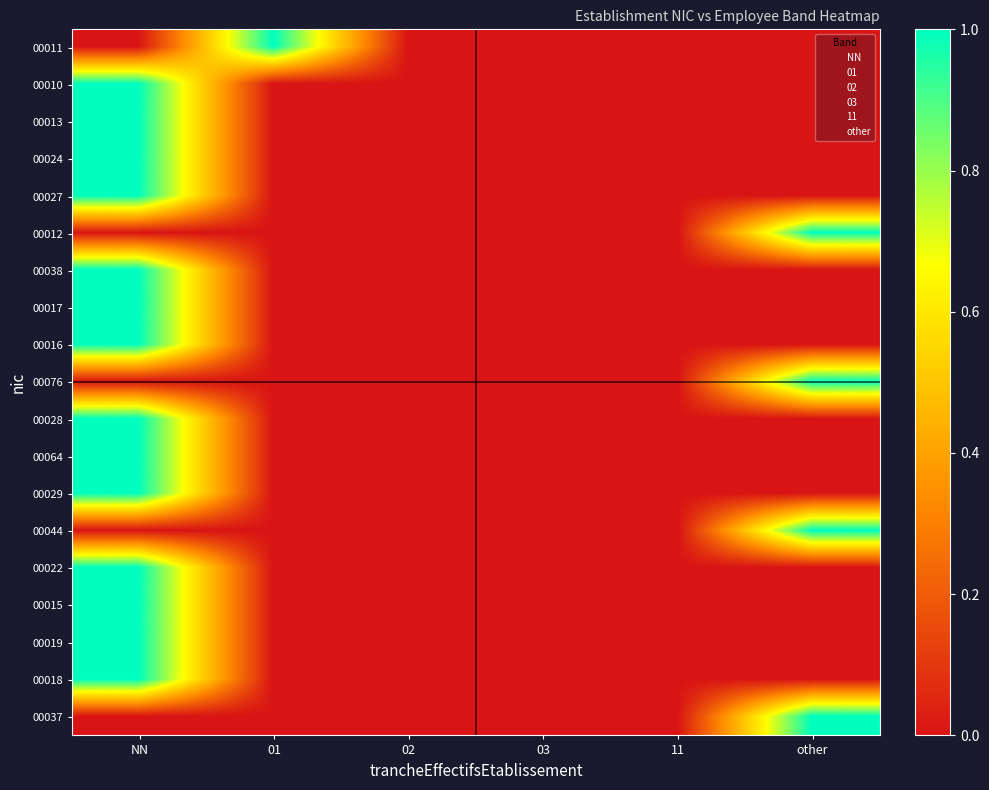

Rank the series at 02 from lowest to highest value.

00011, 00010, 00013, 00024, 00027, 00012, 00038, 00017, 00016, 00076, 00028, 00064, 00029, 00044, 00022, 00015, 00019, 00018, 00037